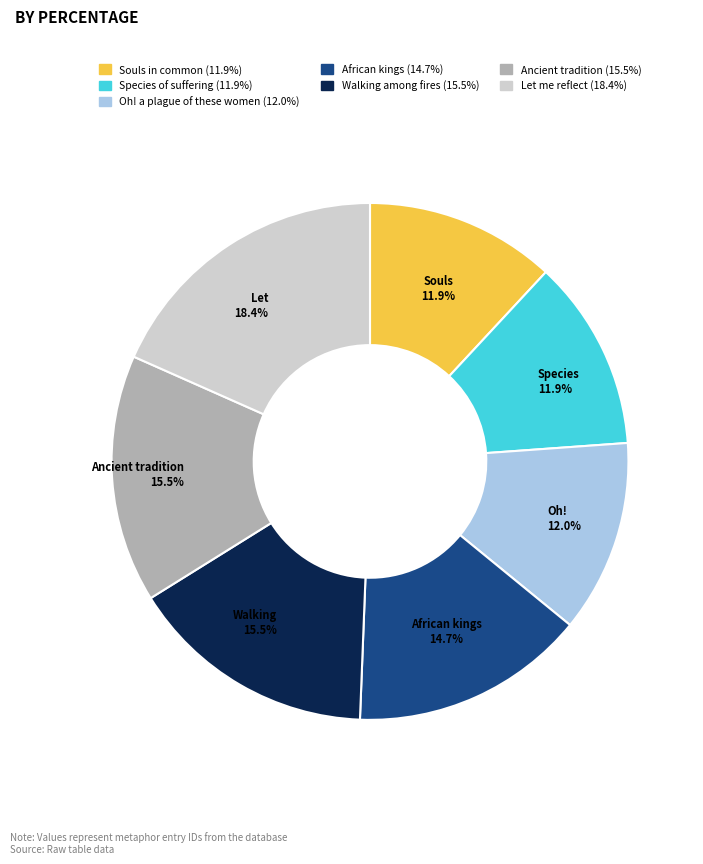

Is there any slice that represents more than half of the pie?

No